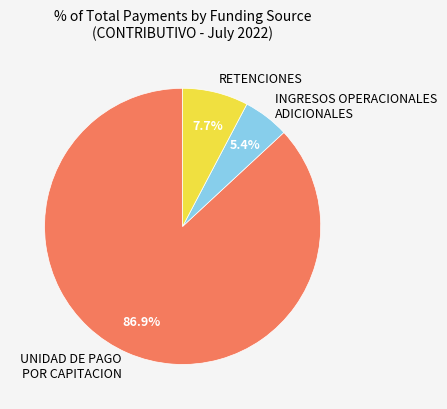

What is the total percentage of RETENCIONES and UNIDAD DE PAGO POR CAPITACION?

94.6%